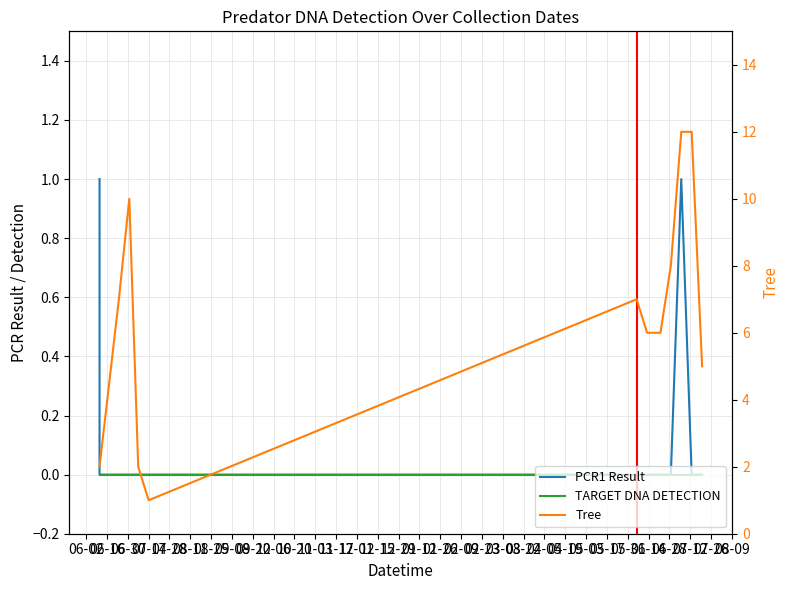

True or false: TARGET DNA DETECTION has more than 0 points higher than both neighbors.

False